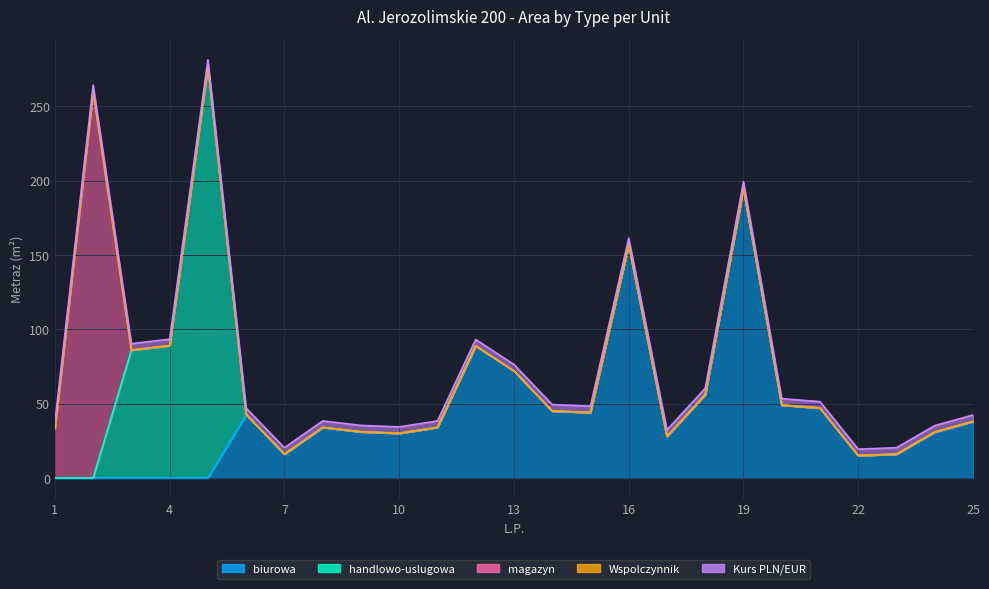

How many series are shown in this chart?

5